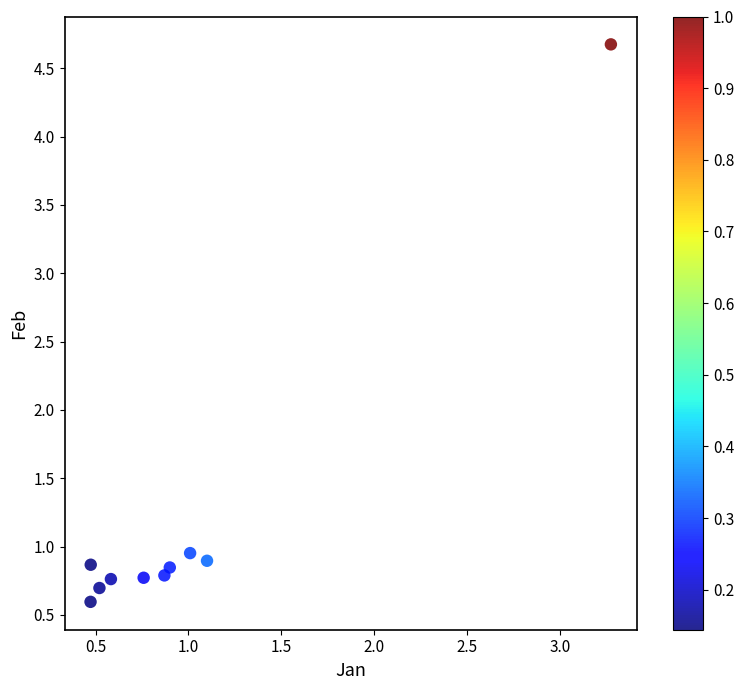

What is the range of Y values (max minus min)?

4.1